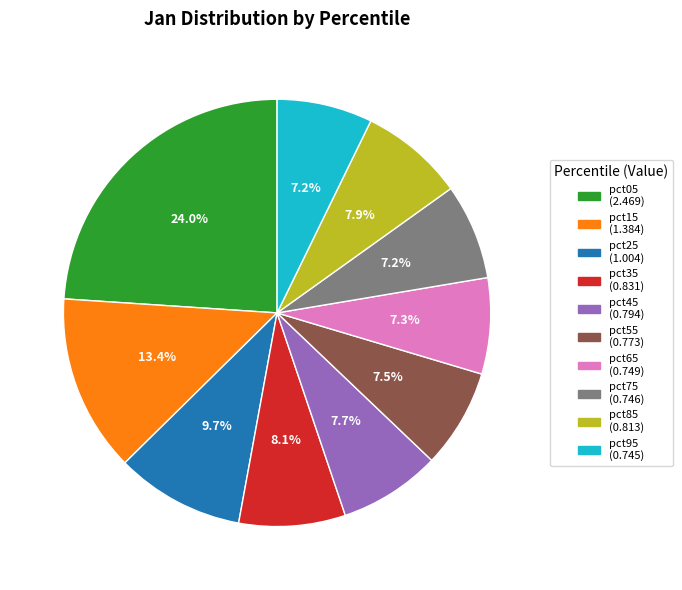

The pct95 slice represents 1% of the pie. True or false?

False